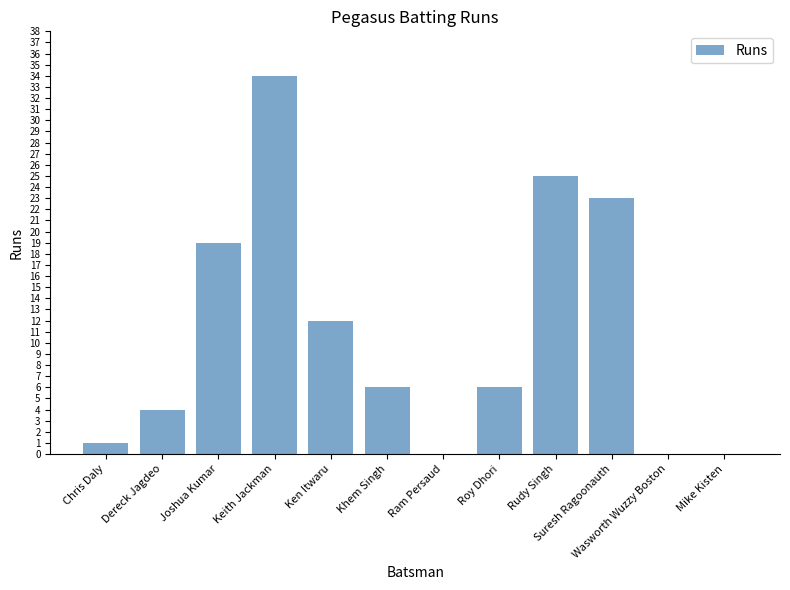

The value at Ram Persaud is 0. True or false?

True